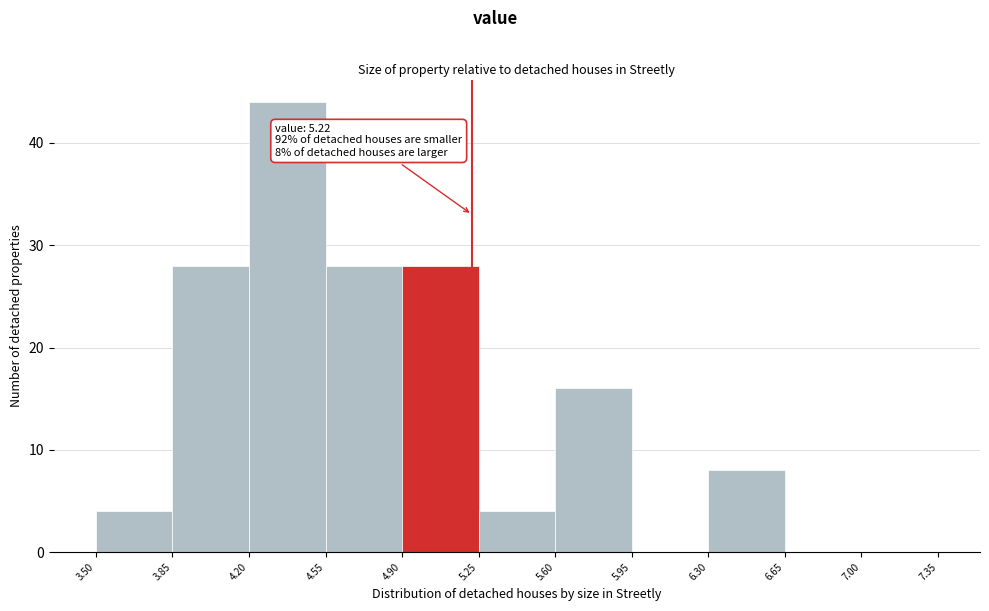

Which range on the x-axis has the tallest bar?

4.20 to 4.55